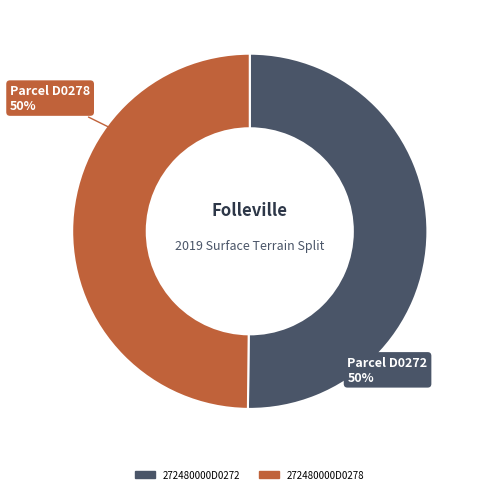

Approximately how many times larger is the value at 272480000D0272 compared to 272480000D0278?

1.0